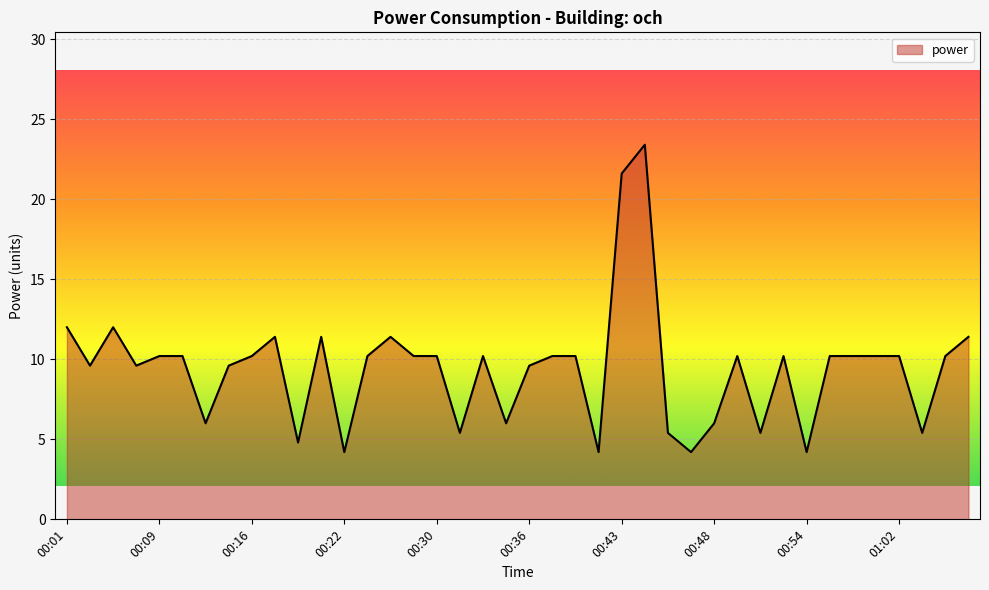

What is the minimum value shown in the chart?

4.2